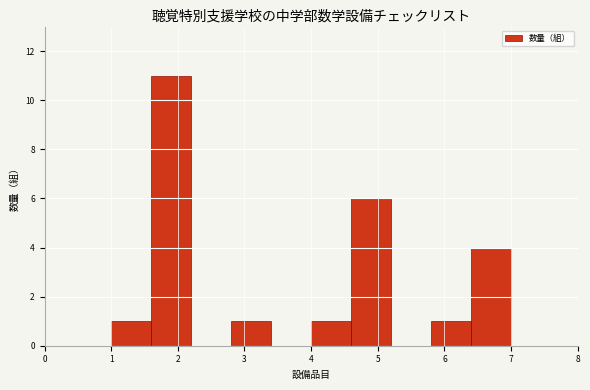

How tall is the bar that spans 5.8 to 6.4 on the x-axis? The values are not printed on the chart, so give them approximately, as read against the axis.

1